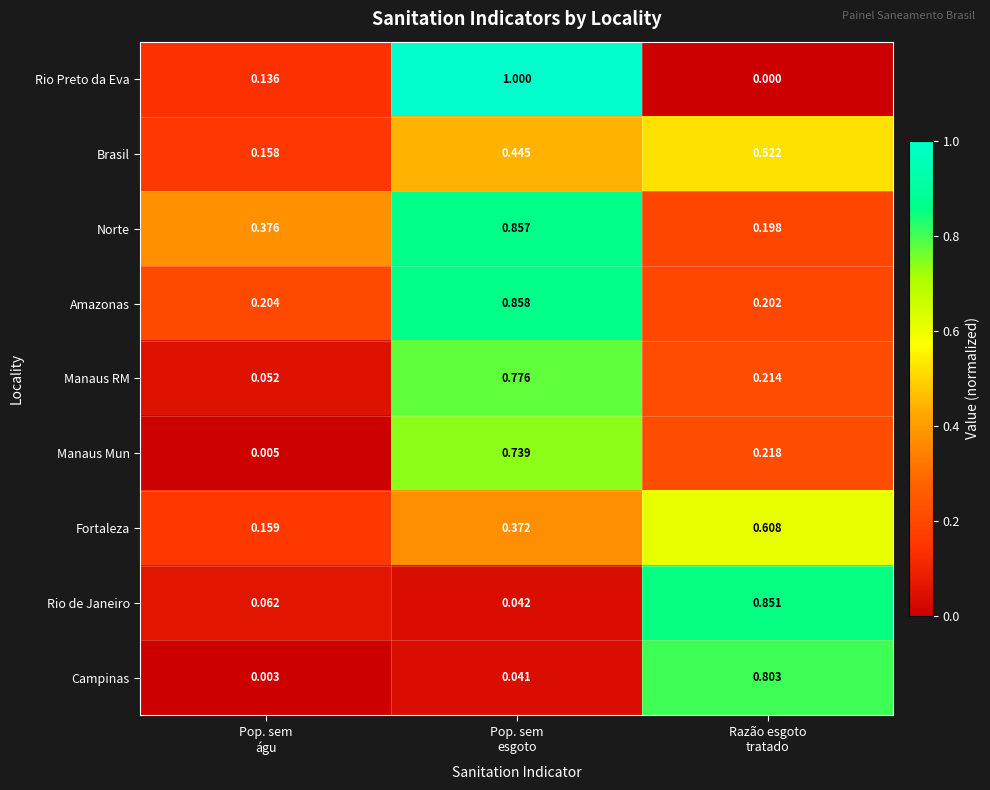

Which series has the largest total across all categories?

Norte